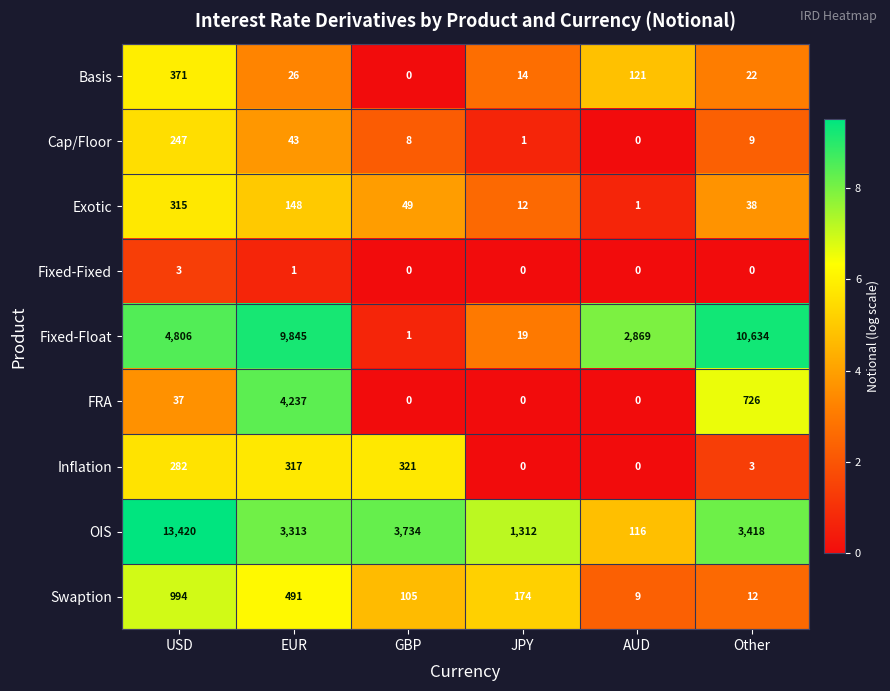

At which category is the sum across all series the highest?

USD